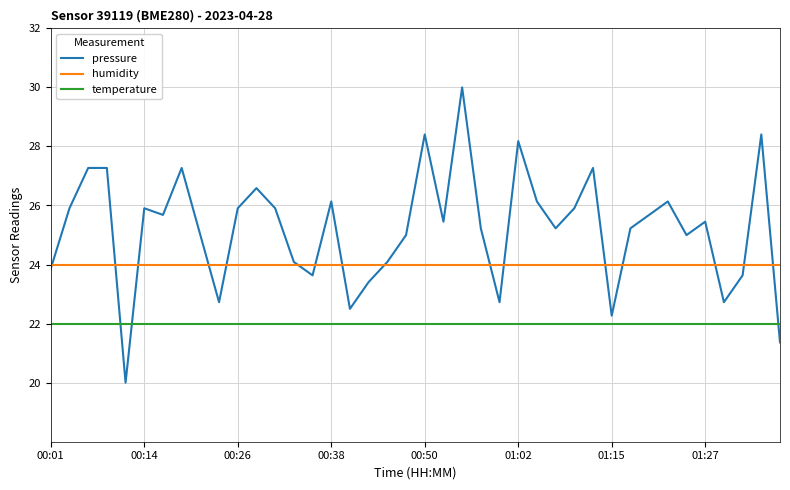

True or false: temperature and humidity cross at least once.

False